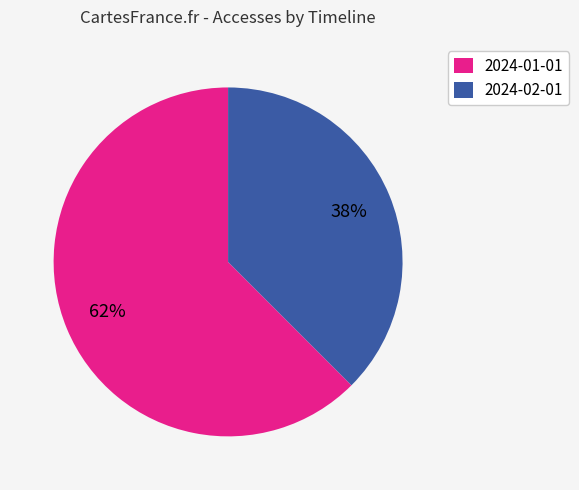

Rank the categories by value from lowest to highest.

2024-02-01, 2024-01-01